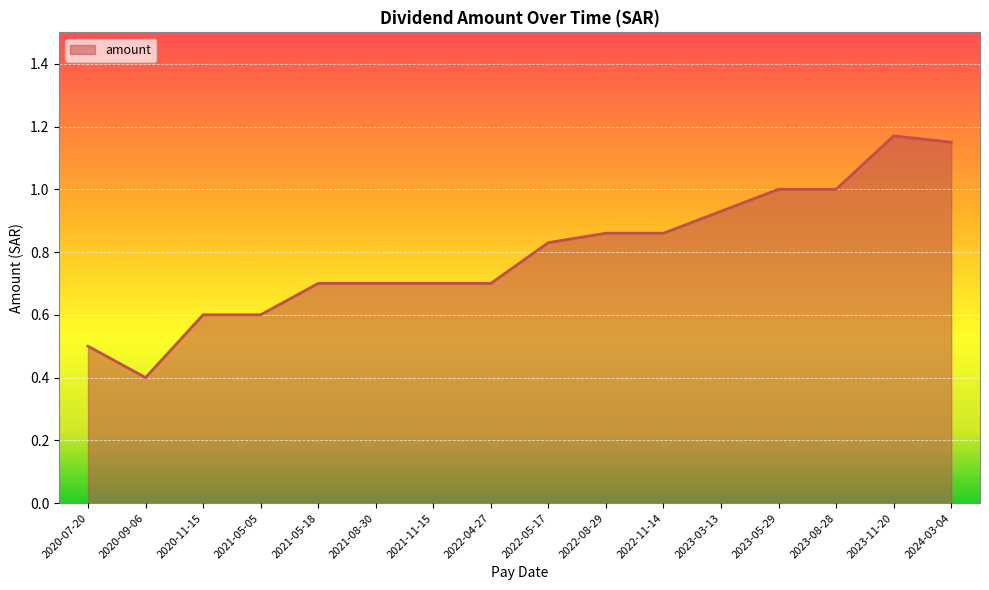

What position from the left is 2020-09-06?

2